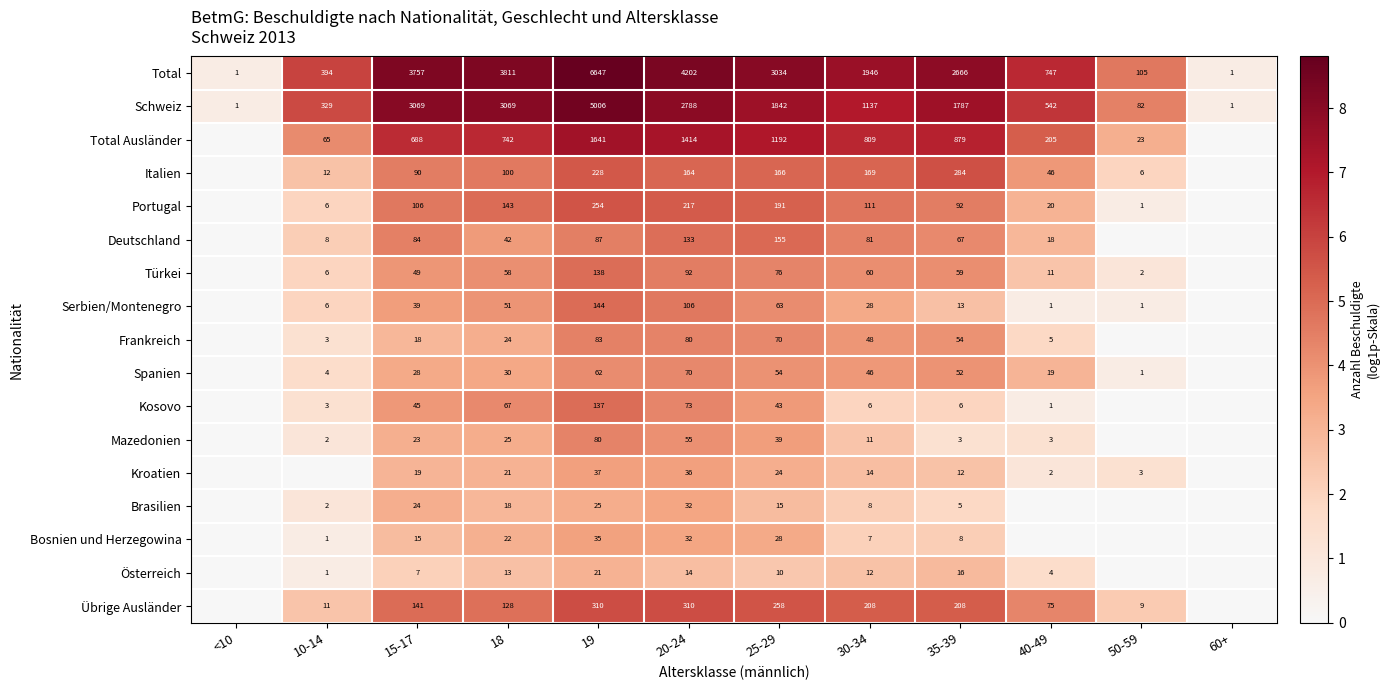

How many data points does each series have?

12